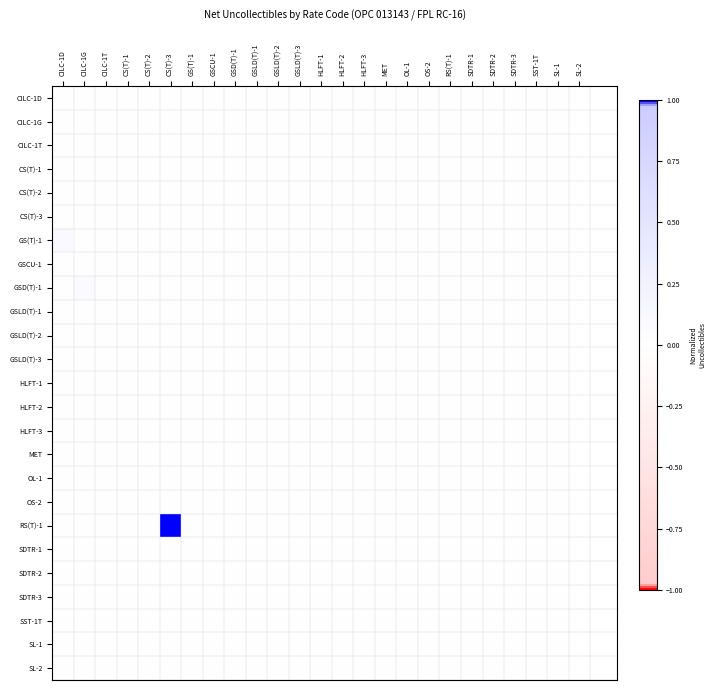

Reading left to right, extract all data points from this chart.

CILC-1D: CILC-1D=0.0	CILC-1G=0.0	CILC-1T=0.0	CS(T)-1=0.0	CS(T)-2=0.0	CS(T)-3=0.0	GS(T)-1=0.0	GSCU-1=0.0	GSD(T)-1=0.0	GSLD(T)-1=0.0	GSLD(T)-2=0.0	GSLD(T)-3=0.0	HLFT-1=0.0	HLFT-2=0.0	HLFT-3=0.0	MET=0.0	OL-1=0.0	OS-2=0.0	RS(T)-1=0.0	SDTR-1=0.0	SDTR-2=0.0	SDTR-3=0.0	SST-1T=0.0	SL-1=0.0
CILC-1G: CILC-1D=0.0	CILC-1G=0.0	CILC-1T=0.0	CS(T)-1=0.0	CS(T)-2=0.0	CS(T)-3=0.0	GS(T)-1=0.0	GSCU-1=0.0	GSD(T)-1=0.0	GSLD(T)-1=0.0	GSLD(T)-2=0.0	GSLD(T)-3=0.0	HLFT-1=0.0	HLFT-2=0.0	HLFT-3=0.0	MET=0.0	OL-1=0.0	OS-2=0.0	RS(T)-1=0.0	SDTR-1=0.0	SDTR-2=0.0	SDTR-3=0.0	SST-1T=0.0	SL-1=0.0
CILC-1T: CILC-1D=0.0	CILC-1G=0.0	CILC-1T=0.0	CS(T)-1=0.0	CS(T)-2=0.0	CS(T)-3=0.0	GS(T)-1=0.0	GSCU-1=0.0	GSD(T)-1=0.0	GSLD(T)-1=0.0	GSLD(T)-2=0.0	GSLD(T)-3=0.0	HLFT-1=0.0	HLFT-2=0.0	HLFT-3=0.0	MET=0.0	OL-1=0.0	OS-2=0.0	RS(T)-1=0.0	SDTR-1=0.0	SDTR-2=0.0	SDTR-3=0.0	SST-1T=0.0	SL-1=0.0
CS(T)-1: CILC-1D=0.0	CILC-1G=0.0	CILC-1T=0.0	CS(T)-1=0.0	CS(T)-2=0.0	CS(T)-3=0.0	GS(T)-1=0.0	GSCU-1=0.0	GSD(T)-1=0.0	GSLD(T)-1=0.0	GSLD(T)-2=0.0	GSLD(T)-3=0.0	HLFT-1=0.0	HLFT-2=0.0	HLFT-3=0.0	MET=0.0	OL-1=0.0	OS-2=0.0	RS(T)-1=0.0	SDTR-1=0.0	SDTR-2=0.0	SDTR-3=0.0	SST-1T=0.0	SL-1=0.0
CS(T)-2: CILC-1D=0.0	CILC-1G=0.0	CILC-1T=0.0	CS(T)-1=0.0	CS(T)-2=0.0	CS(T)-3=0.0	GS(T)-1=0.0	GSCU-1=0.0	GSD(T)-1=0.0	GSLD(T)-1=0.0	GSLD(T)-2=0.0	GSLD(T)-3=0.0	HLFT-1=0.0	HLFT-2=0.0	HLFT-3=0.0	MET=0.0	OL-1=0.0	OS-2=0.0	RS(T)-1=0.0	SDTR-1=0.0	SDTR-2=0.0	SDTR-3=0.0	SST-1T=0.0	SL-1=0.0
CS(T)-3: CILC-1D=0.0	CILC-1G=0.0	CILC-1T=0.0	CS(T)-1=0.0	CS(T)-2=0.0	CS(T)-3=0.0	GS(T)-1=0.0	GSCU-1=0.0	GSD(T)-1=0.0	GSLD(T)-1=0.0	GSLD(T)-2=0.0	GSLD(T)-3=0.0	HLFT-1=0.0	HLFT-2=0.0	HLFT-3=0.0	MET=0.0	OL-1=0.0	OS-2=0.0	RS(T)-1=0.0	SDTR-1=0.0	SDTR-2=0.0	SDTR-3=0.0	SST-1T=0.0	SL-1=0.0
GS(T)-1: CILC-1D=0.1	CILC-1G=0.0	CILC-1T=0.0	CS(T)-1=0.0	CS(T)-2=0.0	CS(T)-3=0.0	GS(T)-1=0.0	GSCU-1=0.0	GSD(T)-1=0.0	GSLD(T)-1=0.0	GSLD(T)-2=0.0	GSLD(T)-3=0.0	HLFT-1=0.0	HLFT-2=0.0	HLFT-3=0.0	MET=0.0	OL-1=0.0	OS-2=0.0	RS(T)-1=0.0	SDTR-1=0.0	SDTR-2=0.0	SDTR-3=0.0	SST-1T=0.0	SL-1=0.0
GSCU-1: CILC-1D=0.0	CILC-1G=0.0	CILC-1T=0.0	CS(T)-1=0.0	CS(T)-2=0.0	CS(T)-3=0.0	GS(T)-1=0.0	GSCU-1=0.0	GSD(T)-1=0.0	GSLD(T)-1=0.0	GSLD(T)-2=0.0	GSLD(T)-3=0.0	HLFT-1=0.0	HLFT-2=0.0	HLFT-3=0.0	MET=0.0	OL-1=0.0	OS-2=0.0	RS(T)-1=0.0	SDTR-1=0.0	SDTR-2=0.0	SDTR-3=0.0	SST-1T=0.0	SL-1=0.0
GSD(T)-1: CILC-1D=0.0	CILC-1G=0.1	CILC-1T=0.0	CS(T)-1=0.0	CS(T)-2=0.0	CS(T)-3=0.0	GS(T)-1=0.0	GSCU-1=0.0	GSD(T)-1=0.0	GSLD(T)-1=0.0	GSLD(T)-2=0.0	GSLD(T)-3=0.0	HLFT-1=0.0	HLFT-2=0.0	HLFT-3=0.0	MET=0.0	OL-1=0.0	OS-2=0.0	RS(T)-1=0.0	SDTR-1=0.0	SDTR-2=0.0	SDTR-3=0.0	SST-1T=0.0	SL-1=0.0
GSLD(T)-1: CILC-1D=0.0	CILC-1G=0.0	CILC-1T=0.0	CS(T)-1=0.0	CS(T)-2=0.0	CS(T)-3=0.0	GS(T)-1=0.0	GSCU-1=0.0	GSD(T)-1=0.0	GSLD(T)-1=0.0	GSLD(T)-2=0.0	GSLD(T)-3=0.0	HLFT-1=0.0	HLFT-2=0.0	HLFT-3=0.0	MET=0.0	OL-1=0.0	OS-2=0.0	RS(T)-1=0.0	SDTR-1=0.0	SDTR-2=0.0	SDTR-3=0.0	SST-1T=0.0	SL-1=0.0
GSLD(T)-2: CILC-1D=0.0	CILC-1G=0.0	CILC-1T=0.0	CS(T)-1=0.0	CS(T)-2=0.0	CS(T)-3=0.0	GS(T)-1=0.0	GSCU-1=0.0	GSD(T)-1=0.0	GSLD(T)-1=0.0	GSLD(T)-2=0.0	GSLD(T)-3=0.0	HLFT-1=0.0	HLFT-2=0.0	HLFT-3=0.0	MET=0.0	OL-1=0.0	OS-2=0.0	RS(T)-1=0.0	SDTR-1=0.0	SDTR-2=0.0	SDTR-3=0.0	SST-1T=0.0	SL-1=0.0
GSLD(T)-3: CILC-1D=0.0	CILC-1G=0.0	CILC-1T=0.0	CS(T)-1=0.0	CS(T)-2=0.0	CS(T)-3=0.0	GS(T)-1=0.0	GSCU-1=0.0	GSD(T)-1=0.0	GSLD(T)-1=0.0	GSLD(T)-2=0.0	GSLD(T)-3=0.0	HLFT-1=0.0	HLFT-2=0.0	HLFT-3=0.0	MET=0.0	OL-1=0.0	OS-2=0.0	RS(T)-1=0.0	SDTR-1=0.0	SDTR-2=0.0	SDTR-3=0.0	SST-1T=0.0	SL-1=0.0
HLFT-1: CILC-1D=0.0	CILC-1G=0.0	CILC-1T=0.0	CS(T)-1=0.0	CS(T)-2=0.0	CS(T)-3=0.0	GS(T)-1=0.0	GSCU-1=0.0	GSD(T)-1=0.0	GSLD(T)-1=0.0	GSLD(T)-2=0.0	GSLD(T)-3=0.0	HLFT-1=0.0	HLFT-2=0.0	HLFT-3=0.0	MET=0.0	OL-1=0.0	OS-2=0.0	RS(T)-1=0.0	SDTR-1=0.0	SDTR-2=0.0	SDTR-3=0.0	SST-1T=0.0	SL-1=0.0
HLFT-2: CILC-1D=0.0	CILC-1G=0.0	CILC-1T=0.0	CS(T)-1=-0.0	CS(T)-2=0.0	CS(T)-3=0.0	GS(T)-1=0.0	GSCU-1=0.0	GSD(T)-1=0.0	GSLD(T)-1=0.0	GSLD(T)-2=0.0	GSLD(T)-3=0.0	HLFT-1=0.0	HLFT-2=0.0	HLFT-3=0.0	MET=0.0	OL-1=0.0	OS-2=0.0	RS(T)-1=0.0	SDTR-1=0.0	SDTR-2=0.0	SDTR-3=0.0	SST-1T=0.0	SL-1=0.0
HLFT-3: CILC-1D=0.0	CILC-1G=0.0	CILC-1T=0.0	CS(T)-1=0.0	CS(T)-2=0.0	CS(T)-3=0.0	GS(T)-1=0.0	GSCU-1=0.0	GSD(T)-1=0.0	GSLD(T)-1=0.0	GSLD(T)-2=0.0	GSLD(T)-3=0.0	HLFT-1=0.0	HLFT-2=0.0	HLFT-3=0.0	MET=0.0	OL-1=0.0	OS-2=0.0	RS(T)-1=0.0	SDTR-1=0.0	SDTR-2=0.0	SDTR-3=0.0	SST-1T=0.0	SL-1=0.0
MET: CILC-1D=0.0	CILC-1G=0.0	CILC-1T=0.0	CS(T)-1=0.0	CS(T)-2=0.0	CS(T)-3=0.0	GS(T)-1=0.0	GSCU-1=0.0	GSD(T)-1=0.0	GSLD(T)-1=0.0	GSLD(T)-2=0.0	GSLD(T)-3=0.0	HLFT-1=0.0	HLFT-2=0.0	HLFT-3=0.0	MET=0.0	OL-1=0.0	OS-2=0.0	RS(T)-1=0.0	SDTR-1=0.0	SDTR-2=0.0	SDTR-3=0.0	SST-1T=0.0	SL-1=0.0
OL-1: CILC-1D=0.0	CILC-1G=0.0	CILC-1T=0.0	CS(T)-1=0.0	CS(T)-2=0.0	CS(T)-3=0.0	GS(T)-1=0.0	GSCU-1=0.0	GSD(T)-1=0.0	GSLD(T)-1=0.0	GSLD(T)-2=0.0	GSLD(T)-3=0.0	HLFT-1=0.0	HLFT-2=0.0	HLFT-3=0.0	MET=0.0	OL-1=0.0	OS-2=0.0	RS(T)-1=0.0	SDTR-1=0.0	SDTR-2=0.0	SDTR-3=0.0	SST-1T=0.0	SL-1=0.0
OS-2: CILC-1D=0.0	CILC-1G=0.0	CILC-1T=0.0	CS(T)-1=0.0	CS(T)-2=0.0	CS(T)-3=0.0	GS(T)-1=0.0	GSCU-1=0.0	GSD(T)-1=0.0	GSLD(T)-1=0.0	GSLD(T)-2=0.0	GSLD(T)-3=0.0	HLFT-1=0.0	HLFT-2=0.0	HLFT-3=0.0	MET=0.0	OL-1=0.0	OS-2=0.0	RS(T)-1=0.0	SDTR-1=0.0	SDTR-2=0.0	SDTR-3=0.0	SST-1T=0.0	SL-1=0.0
RS(T)-1: CILC-1D=0.0	CILC-1G=0.0	CILC-1T=0.0	CS(T)-1=0.0	CS(T)-2=0.0	CS(T)-3=1.0	GS(T)-1=0.0	GSCU-1=0.0	GSD(T)-1=0.0	GSLD(T)-1=0.0	GSLD(T)-2=0.0	GSLD(T)-3=0.0	HLFT-1=0.0	HLFT-2=0.0	HLFT-3=0.0	MET=0.0	OL-1=0.0	OS-2=0.0	RS(T)-1=0.0	SDTR-1=0.0	SDTR-2=0.0	SDTR-3=0.0	SST-1T=0.0	SL-1=0.0
SDTR-1: CILC-1D=0.0	CILC-1G=0.0	CILC-1T=0.0	CS(T)-1=0.0	CS(T)-2=0.0	CS(T)-3=0.0	GS(T)-1=0.0	GSCU-1=0.0	GSD(T)-1=0.0	GSLD(T)-1=0.0	GSLD(T)-2=0.0	GSLD(T)-3=0.0	HLFT-1=0.0	HLFT-2=0.0	HLFT-3=0.0	MET=0.0	OL-1=0.0	OS-2=0.0	RS(T)-1=0.0	SDTR-1=0.0	SDTR-2=0.0	SDTR-3=0.0	SST-1T=0.0	SL-1=0.0
SDTR-2: CILC-1D=0.0	CILC-1G=0.0	CILC-1T=0.0	CS(T)-1=0.0	CS(T)-2=0.0	CS(T)-3=0.0	GS(T)-1=0.0	GSCU-1=0.0	GSD(T)-1=0.0	GSLD(T)-1=0.0	GSLD(T)-2=0.0	GSLD(T)-3=0.0	HLFT-1=0.0	HLFT-2=0.0	HLFT-3=0.0	MET=0.0	OL-1=0.0	OS-2=0.0	RS(T)-1=0.0	SDTR-1=0.0	SDTR-2=0.0	SDTR-3=0.0	SST-1T=0.0	SL-1=0.0
SDTR-3: CILC-1D=0.0	CILC-1G=0.0	CILC-1T=0.0	CS(T)-1=0.0	CS(T)-2=0.0	CS(T)-3=0.0	GS(T)-1=0.0	GSCU-1=0.0	GSD(T)-1=0.0	GSLD(T)-1=0.0	GSLD(T)-2=0.0	GSLD(T)-3=0.0	HLFT-1=0.0	HLFT-2=0.0	HLFT-3=0.0	MET=0.0	OL-1=0.0	OS-2=0.0	RS(T)-1=0.0	SDTR-1=0.0	SDTR-2=0.0	SDTR-3=0.0	SST-1T=0.0	SL-1=0.0
SST-1T: CILC-1D=0.0	CILC-1G=0.0	CILC-1T=0.0	CS(T)-1=0.0	CS(T)-2=0.0	CS(T)-3=0.0	GS(T)-1=0.0	GSCU-1=0.0	GSD(T)-1=0.0	GSLD(T)-1=0.0	GSLD(T)-2=0.0	GSLD(T)-3=0.0	HLFT-1=0.0	HLFT-2=0.0	HLFT-3=0.0	MET=0.0	OL-1=0.0	OS-2=0.0	RS(T)-1=0.0	SDTR-1=0.0	SDTR-2=0.0	SDTR-3=0.0	SST-1T=0.0	SL-1=0.0
SL-1: CILC-1D=0.0	CILC-1G=0.0	CILC-1T=0.0	CS(T)-1=0.0	CS(T)-2=0.0	CS(T)-3=0.0	GS(T)-1=0.0	GSCU-1=0.0	GSD(T)-1=0.0	GSLD(T)-1=0.0	GSLD(T)-2=0.0	GSLD(T)-3=0.0	HLFT-1=0.0	HLFT-2=0.0	HLFT-3=0.0	MET=0.0	OL-1=0.0	OS-2=0.0	RS(T)-1=0.0	SDTR-1=0.0	SDTR-2=0.0	SDTR-3=0.0	SST-1T=0.0	SL-1=0.0
SL-2: CILC-1D=0.0	CILC-1G=0.0	CILC-1T=0.0	CS(T)-1=0.0	CS(T)-2=0.0	CS(T)-3=0.0	GS(T)-1=0.0	GSCU-1=0.0	GSD(T)-1=0.0	GSLD(T)-1=0.0	GSLD(T)-2=0.0	GSLD(T)-3=0.0	HLFT-1=0.0	HLFT-2=0.0	HLFT-3=0.0	MET=0.0	OL-1=0.0	OS-2=0.0	RS(T)-1=0.0	SDTR-1=0.0	SDTR-2=0.0	SDTR-3=0.0	SST-1T=0.0	SL-1=0.0